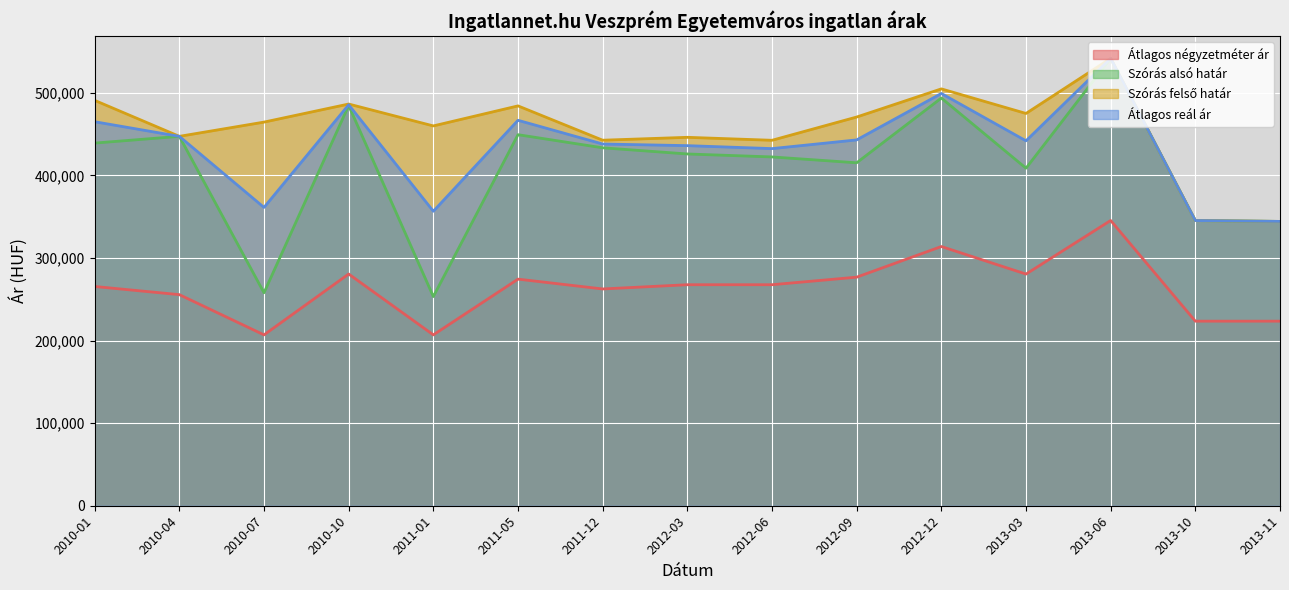

At which category is the sum across all series the highest?

2013-06